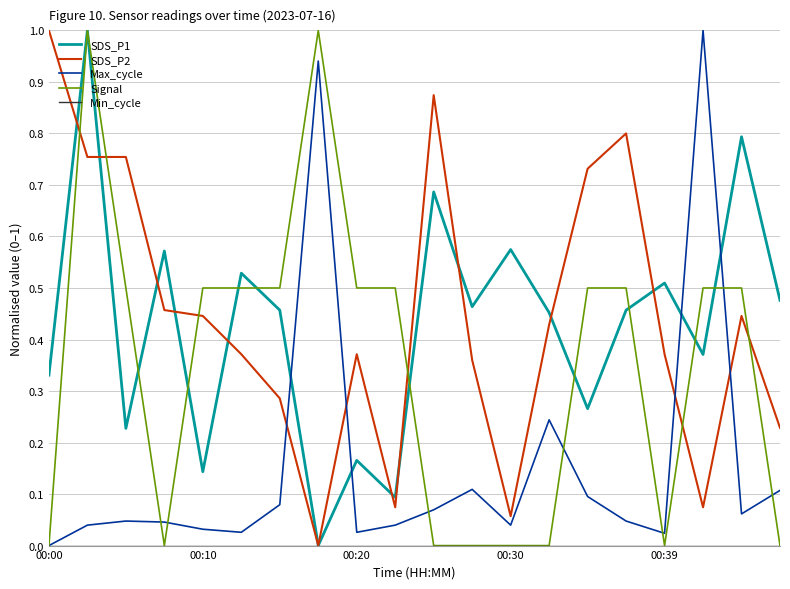

How many times do Max_cycle and SDS_P2 cross each other?

4